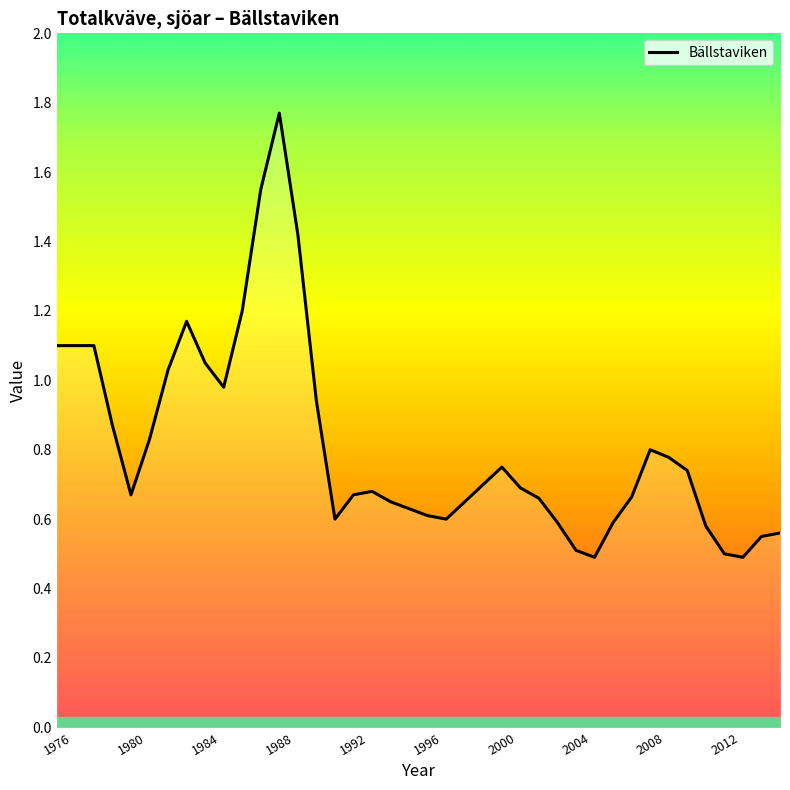

What is the minimum value shown in the chart?

0.5